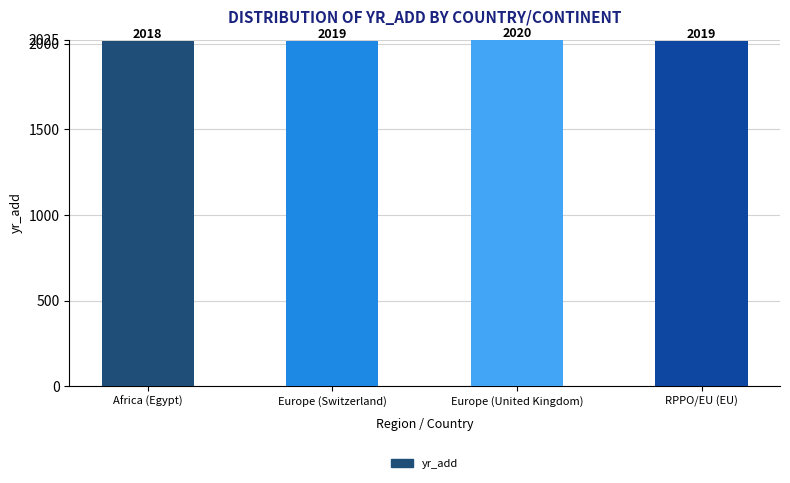

What is the value of the 3rd bar from the left?

2020